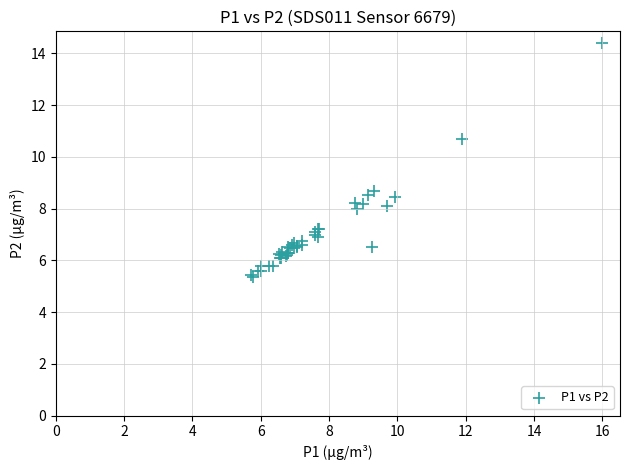

What Y value in the scatter plot is closest to 9?

8.7